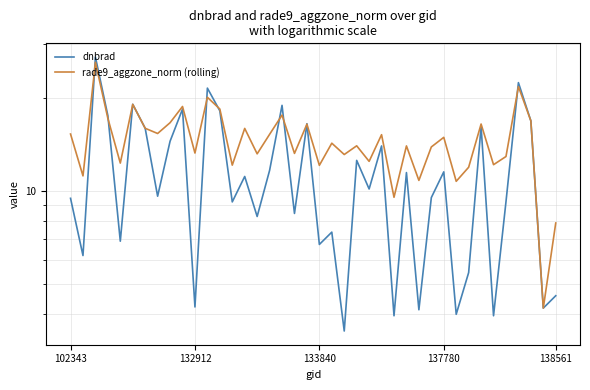

What is the difference between the maximum and second lowest values in the dnbrad series?

23.2